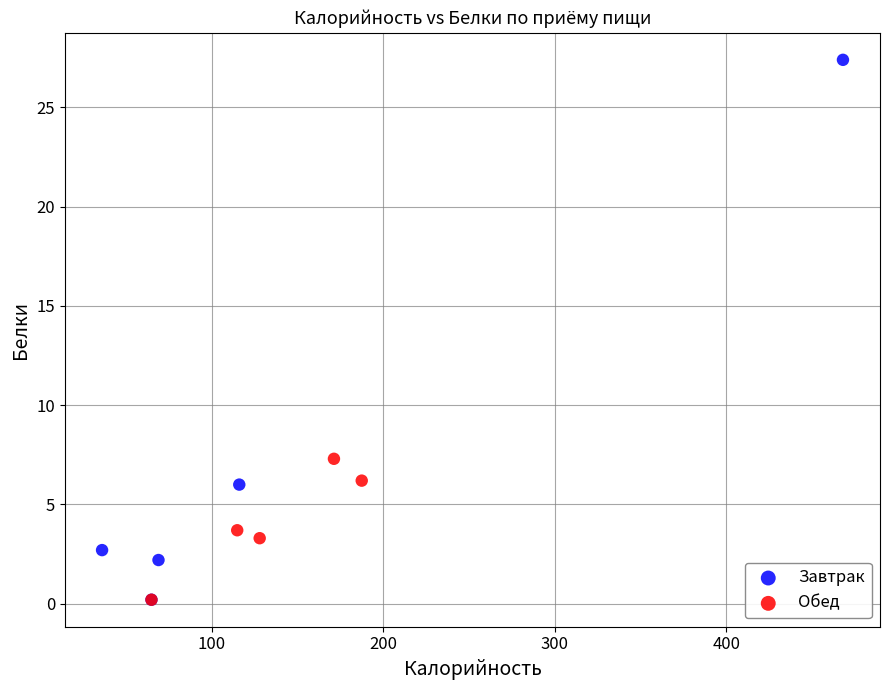

Which series has the widest spread of Y values?

Завтрак